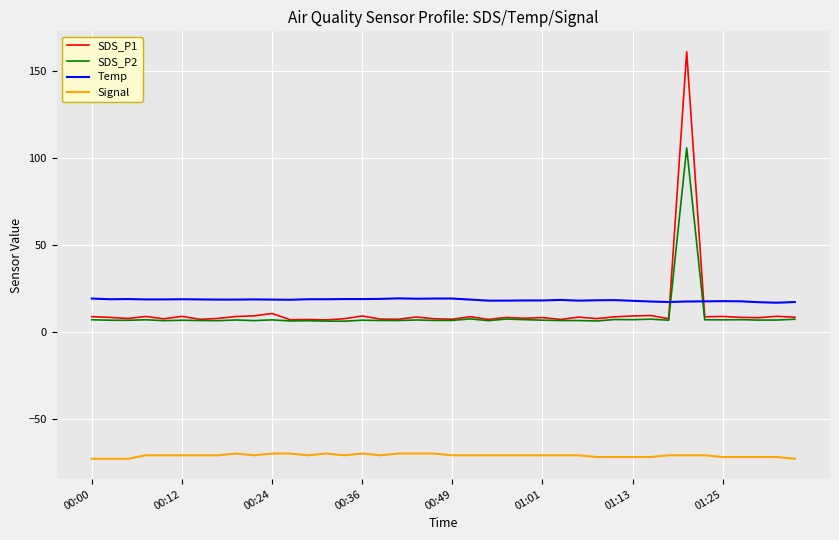

True or false: SDS_P2 has more than 2 points higher than both neighbors.

True